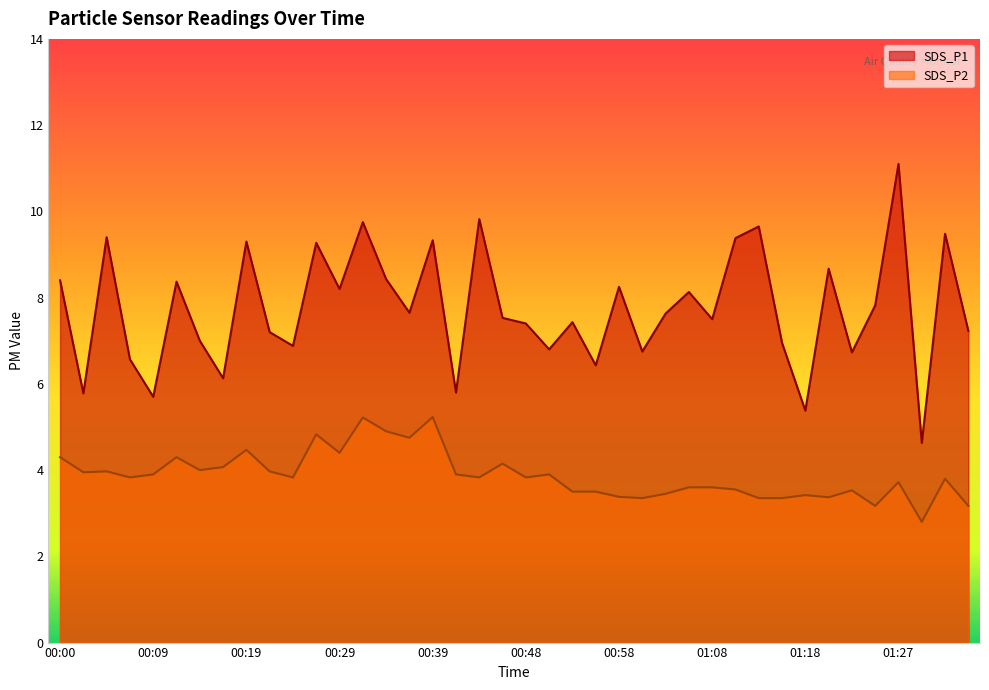

Is it true that SDS_P2 equals 3.6 at 01:05?

True